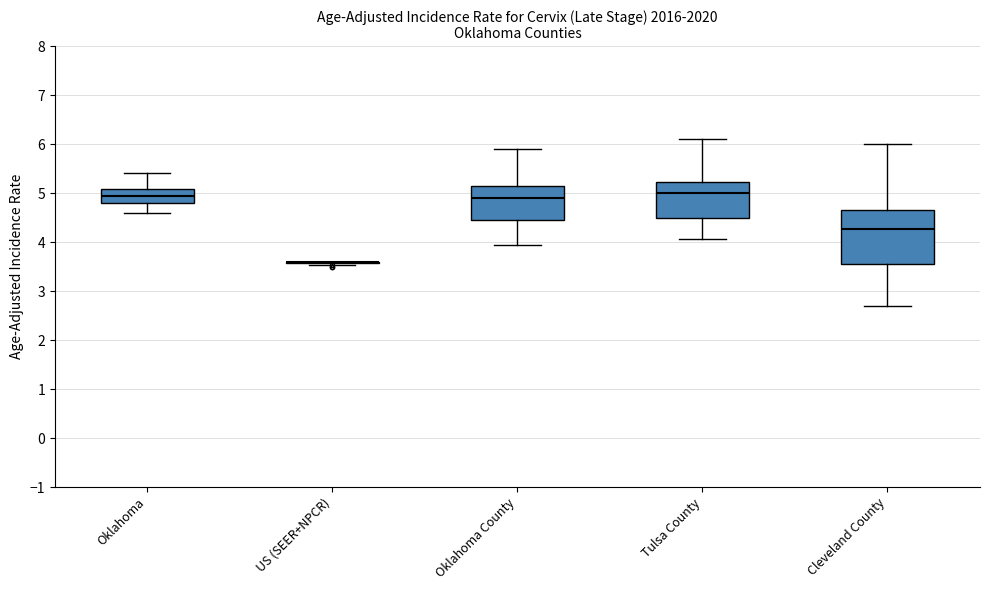

Reading left to right, read every box against the y-axis: the position of its median line, the range the box covers, and the ends of its whiskers. The values are not printed on the chart, so give them approximately, as read against the axis.

Oklahoma: median 4.9, box 4.8 to 5.1, whiskers 4.6 to 5.4
US (SEER+NPCR): box collapsed to a line at 3.6, whiskers 3.5 to 3.6
Oklahoma County: median 4.9, box 4.5 to 5.2, whiskers 3.9 to 5.9
Tulsa County: median 5.0, box 4.5 to 5.2, whiskers 4.1 to 6.1
Cleveland County: median 4.3, box 3.6 to 4.7, whiskers 2.7 to 6.0